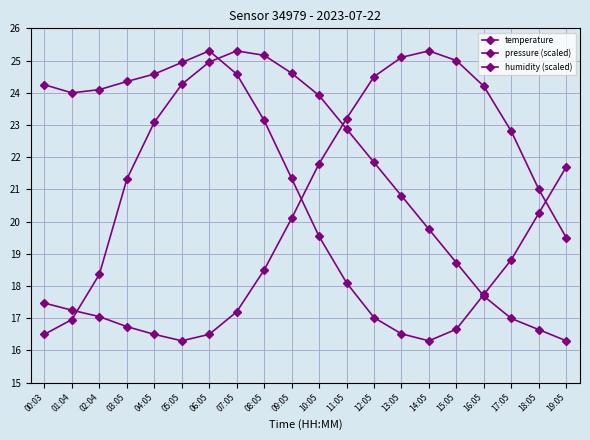

Which series has the largest total across all categories?

humidity (scaled)